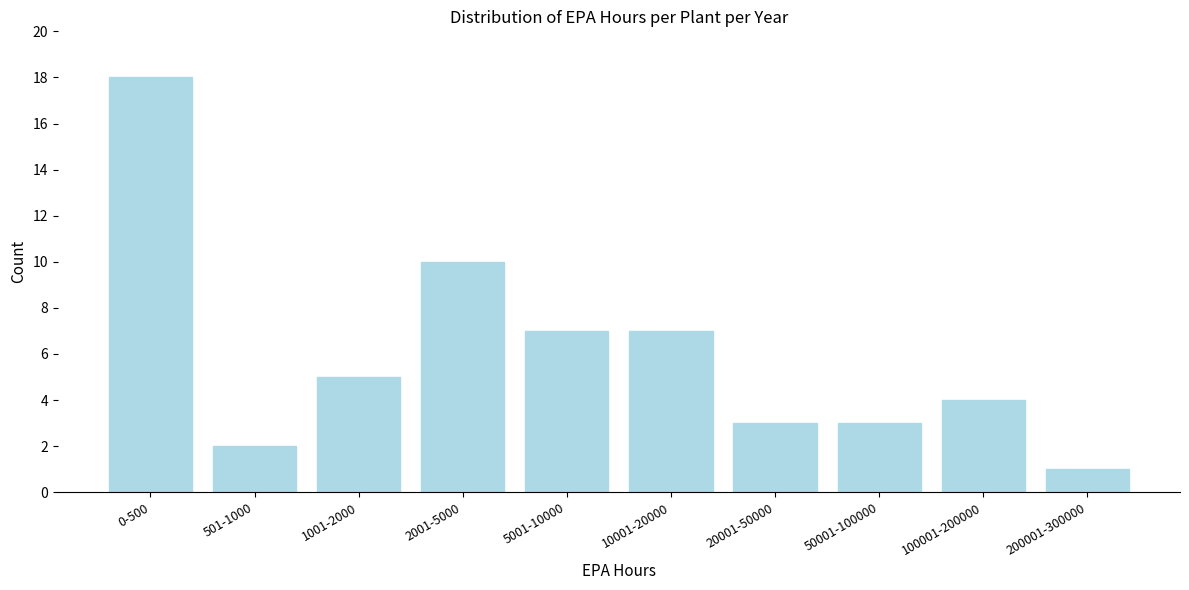

Reading left to right, list all the values displayed in this chart.

18	2	5	10	7	7	3	3	4	1